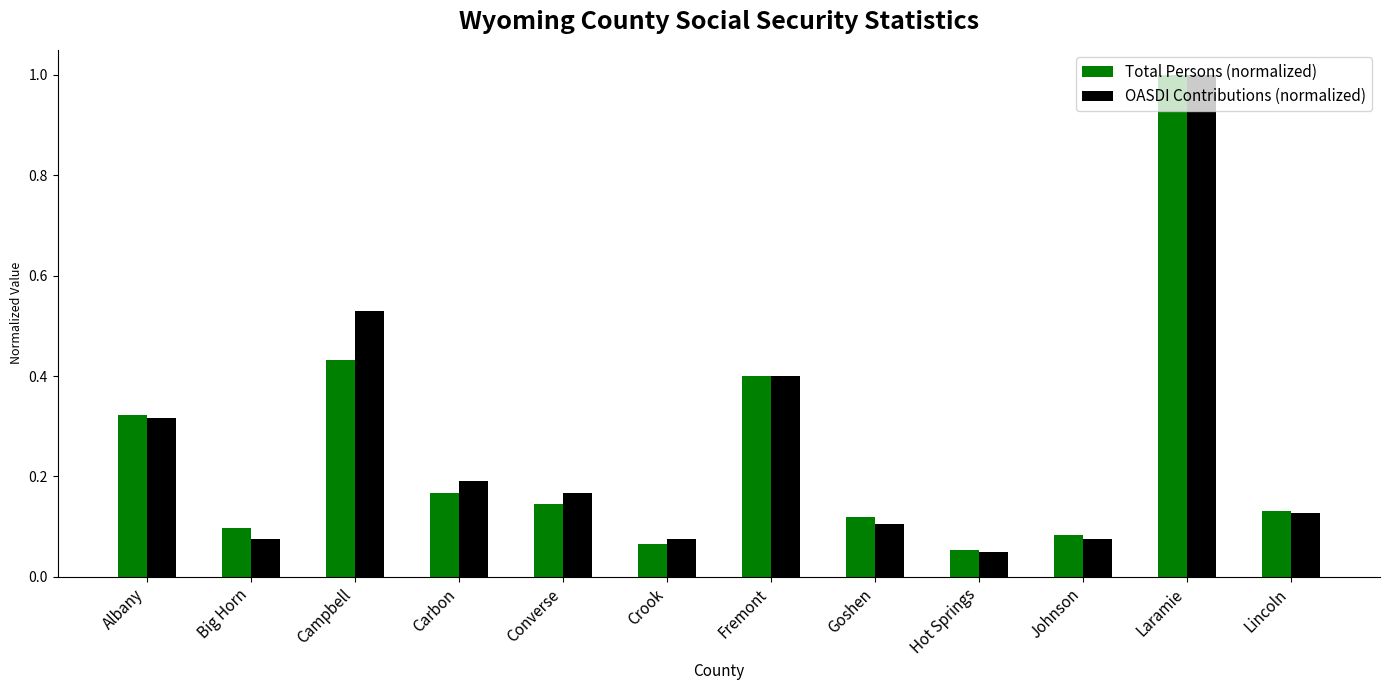

Which category has the highest value across all series?

Laramie